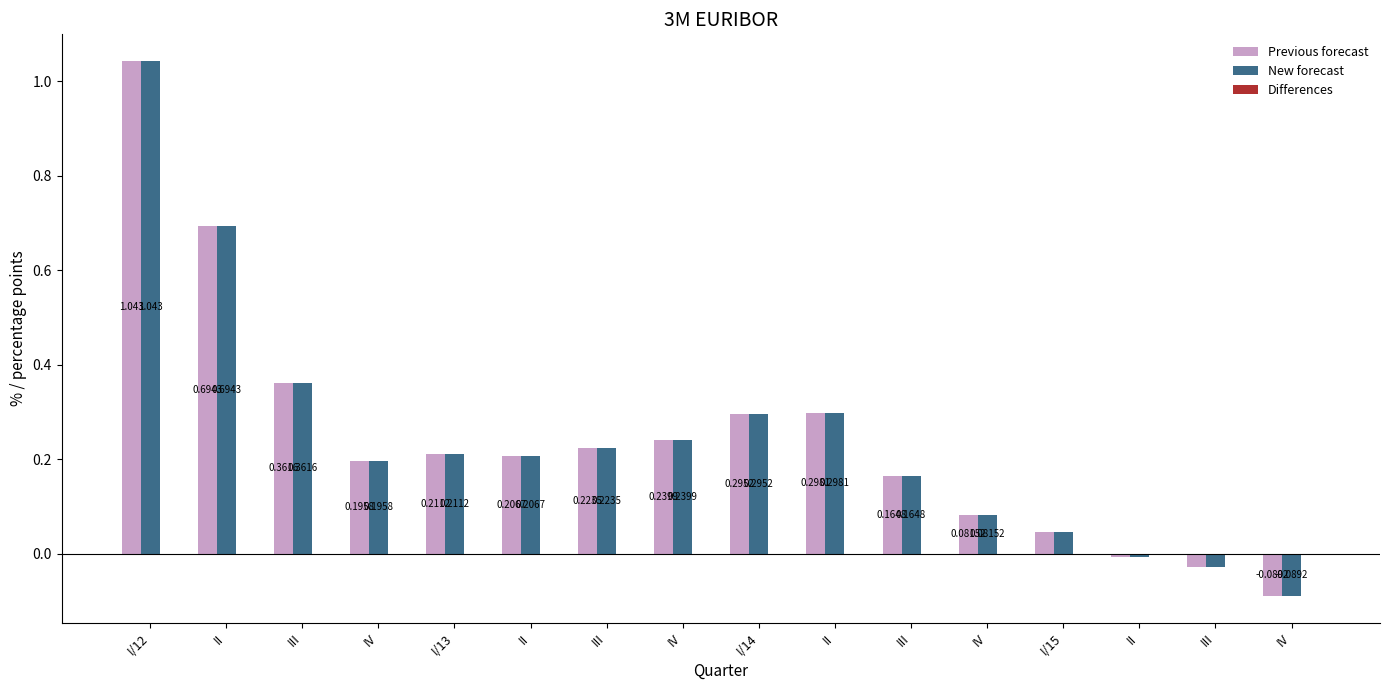

How many groups of bars are there?

16